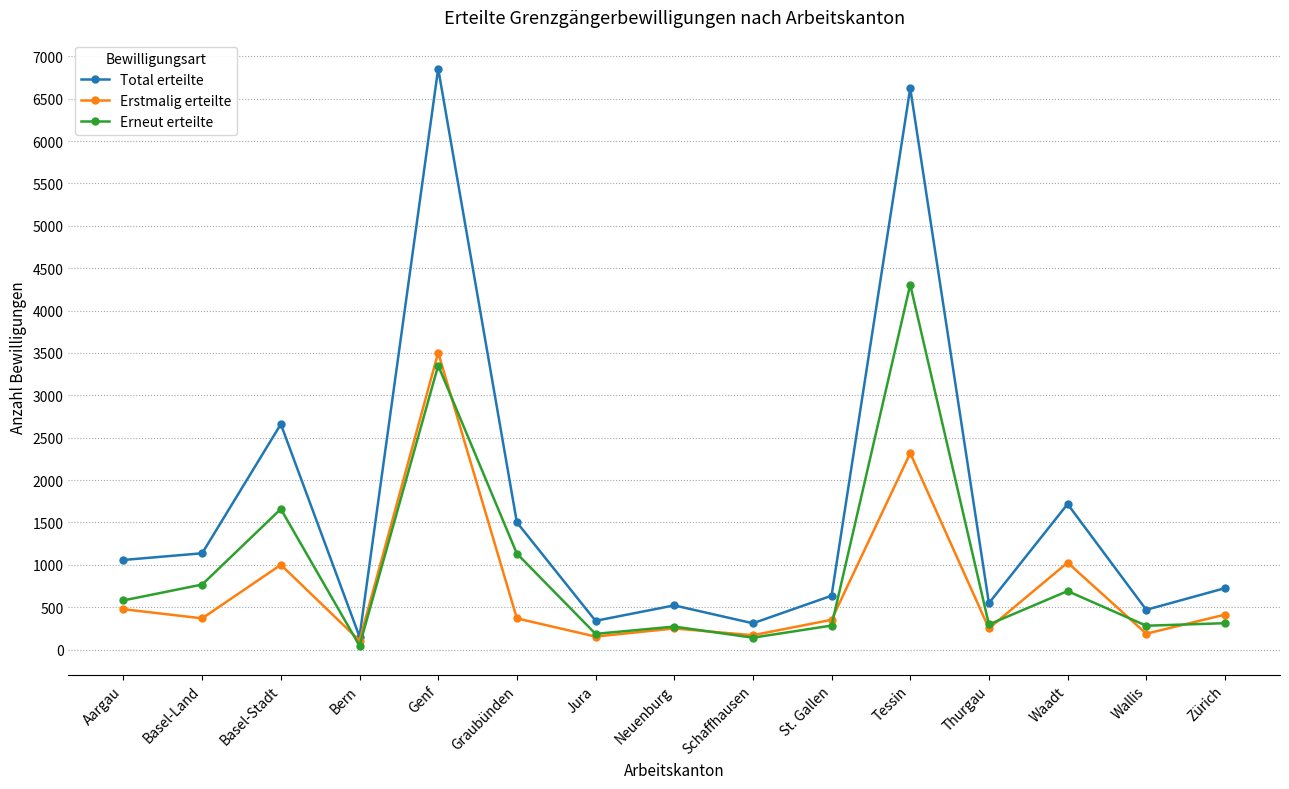

At which label does Total erteilte reach its peak?

Genf